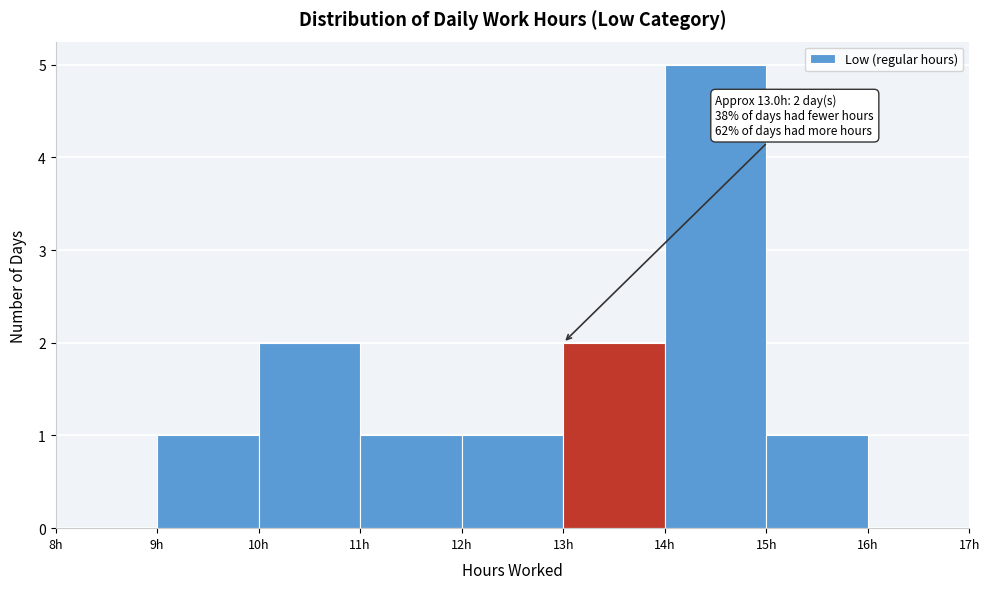

Over which range of the x-axis is the bar tallest?

14 to 15